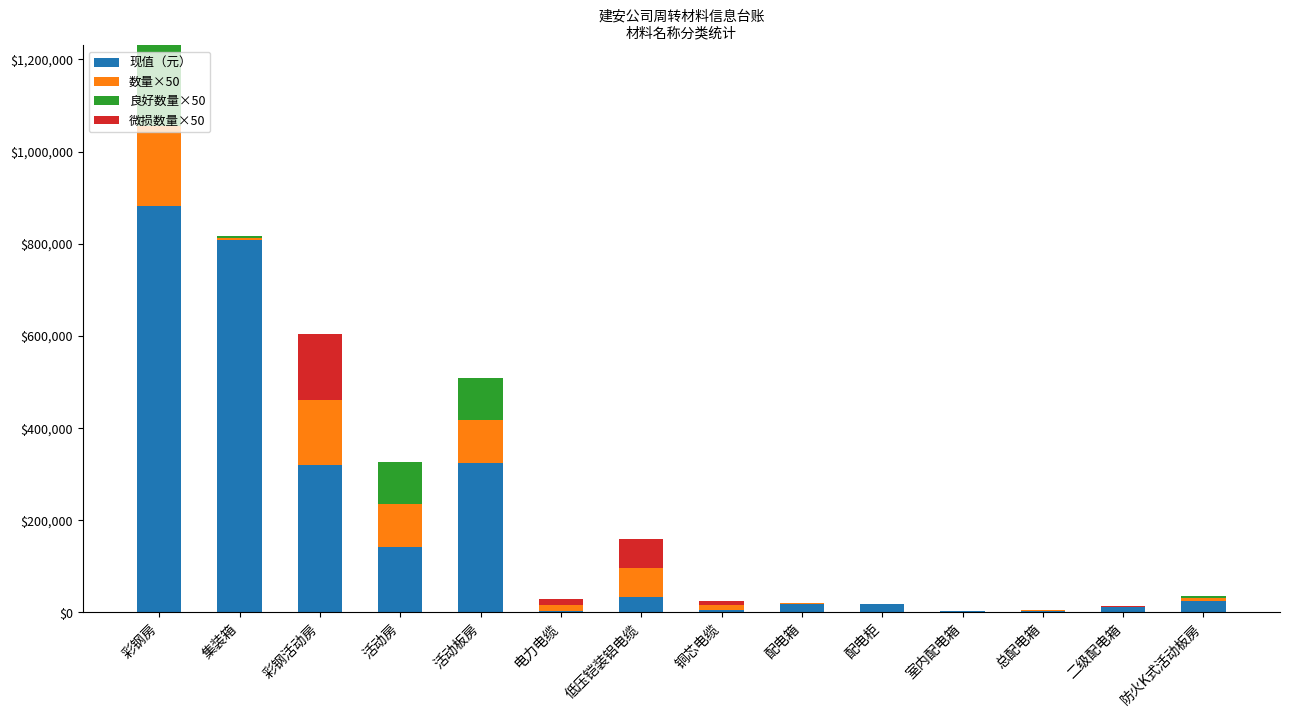

What is the total value across all series at 低压铠装铝电缆?

160196.0